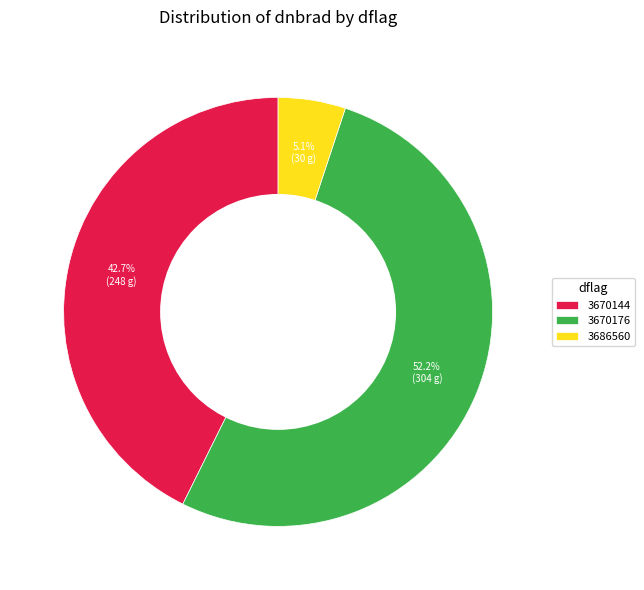

Does any single category account for the majority?

Yes